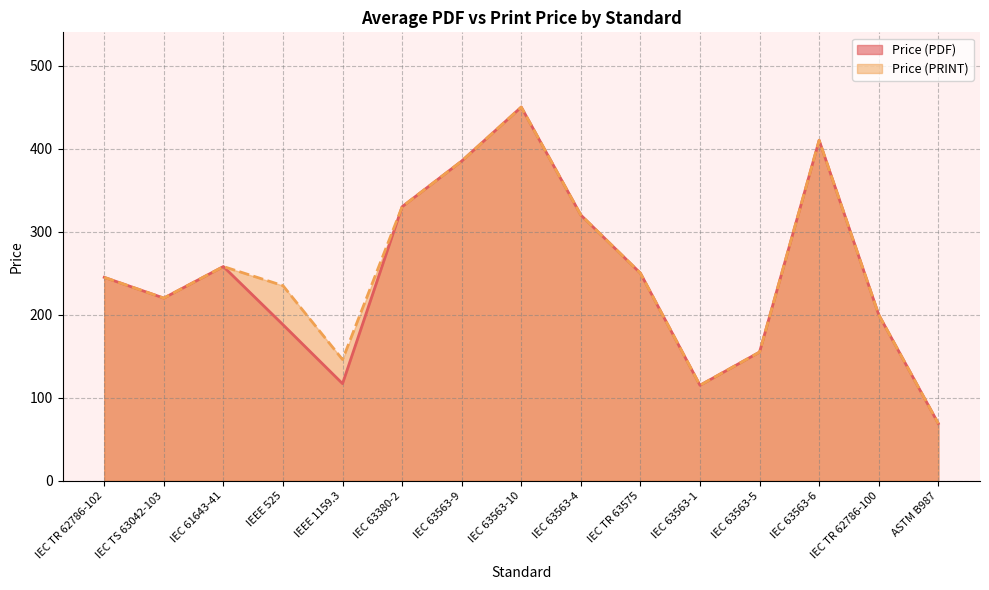

True or false: Price (PRINT) and Price (PDF) cross at least once.

False